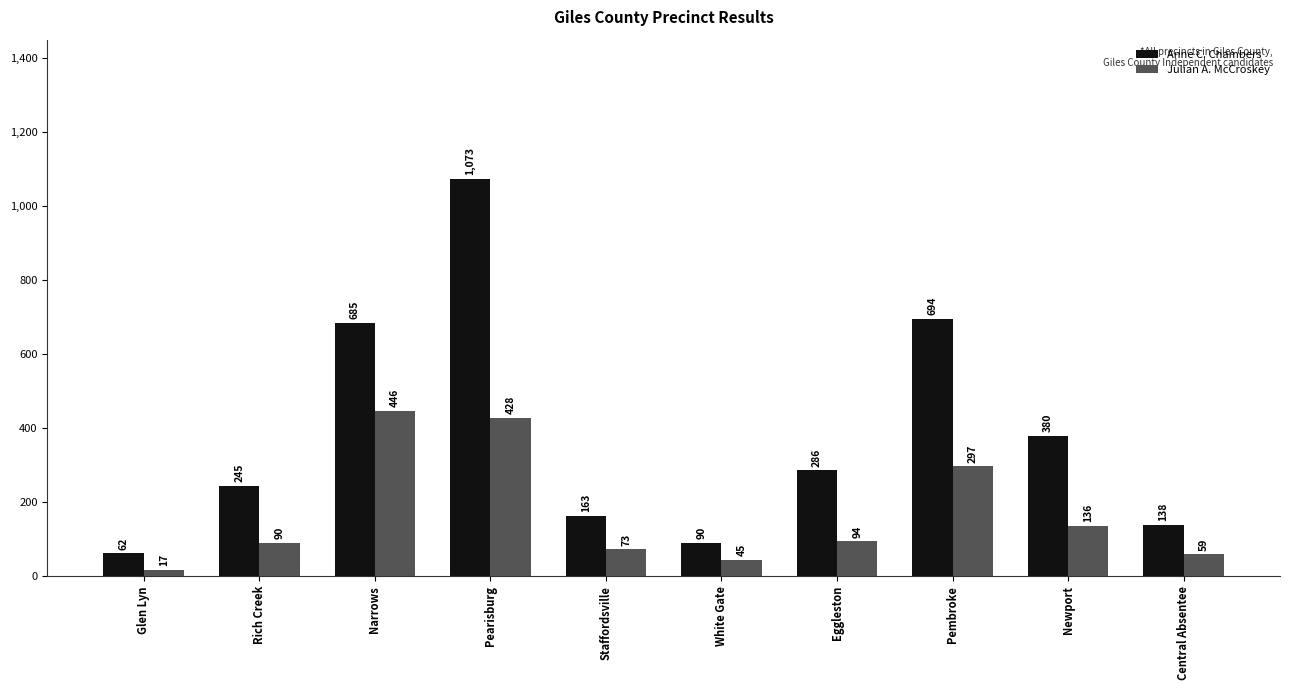

What is the label of the 2nd bar from the left?

Rich Creek